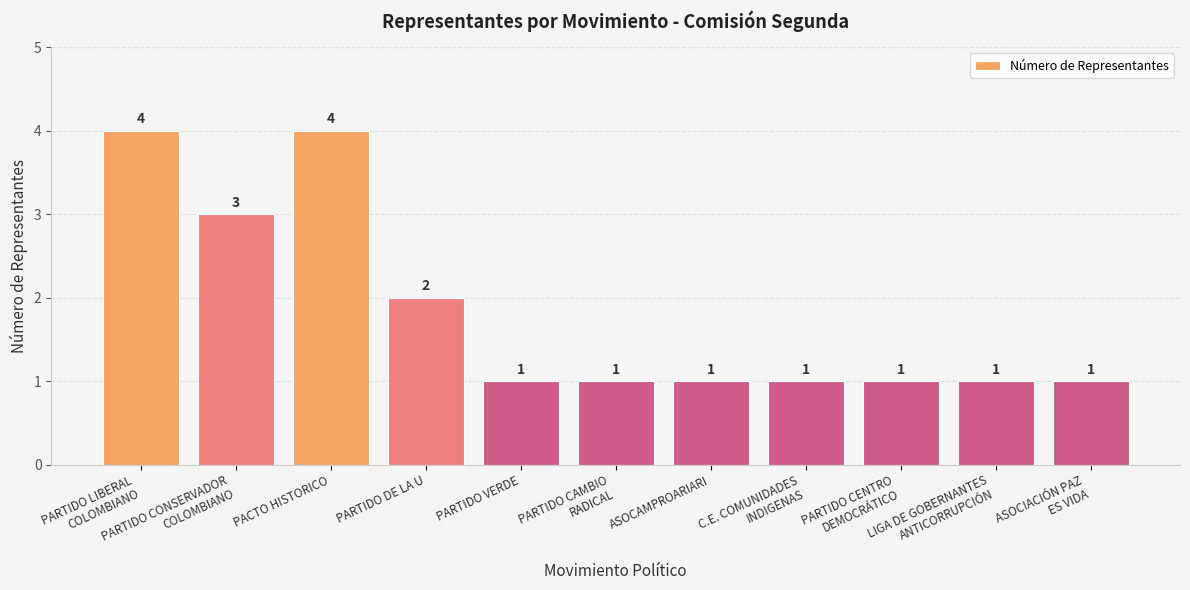

What is the greatest value displayed?

4